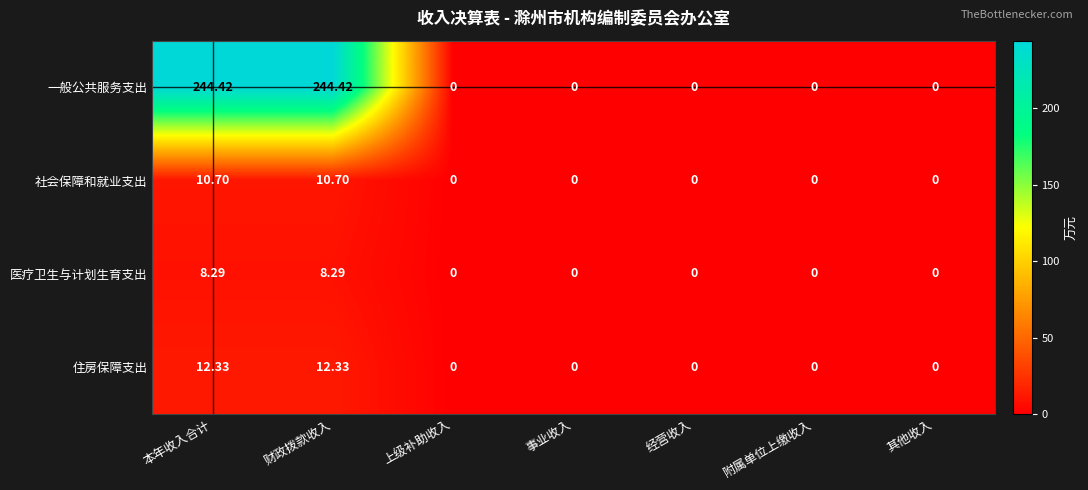

Which series has the largest range (max minus min)?

一般公共服务支出